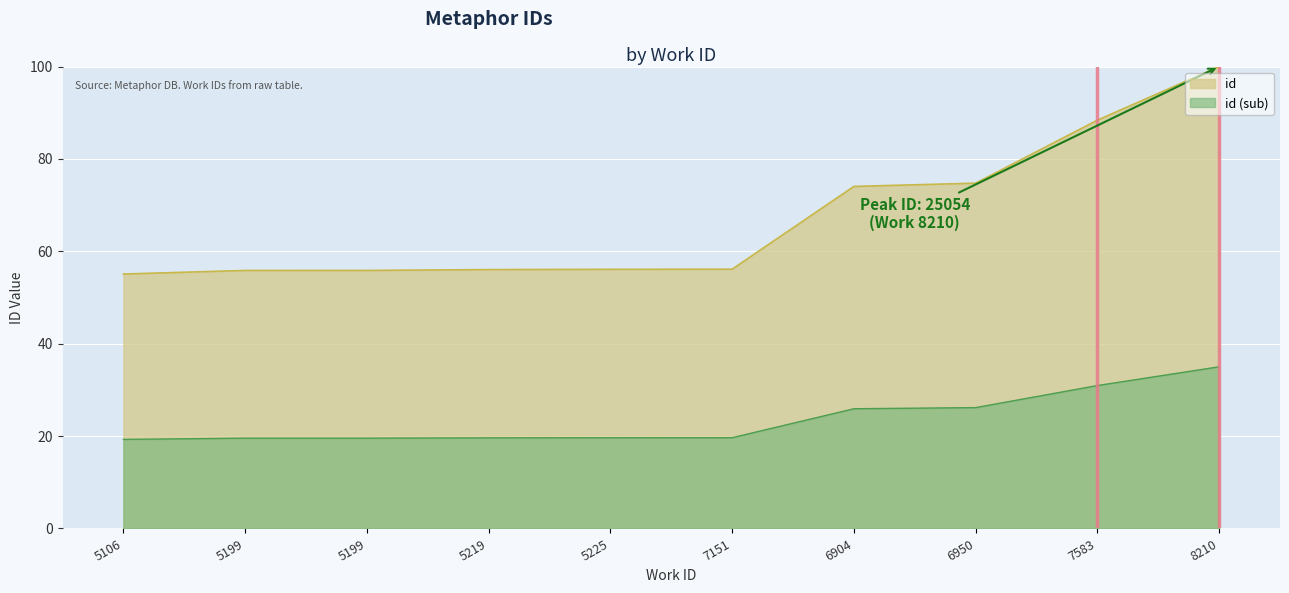

Which has a higher value, 6904 or 5225?

6904